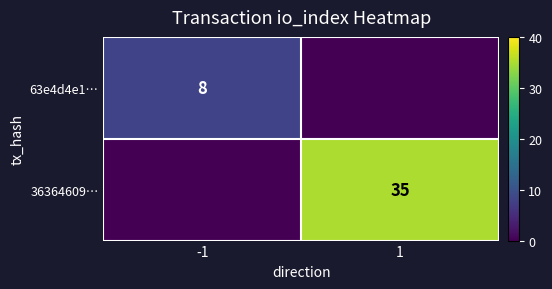

True or false: 63e4d4e1… has a value of 5 at -1.

False